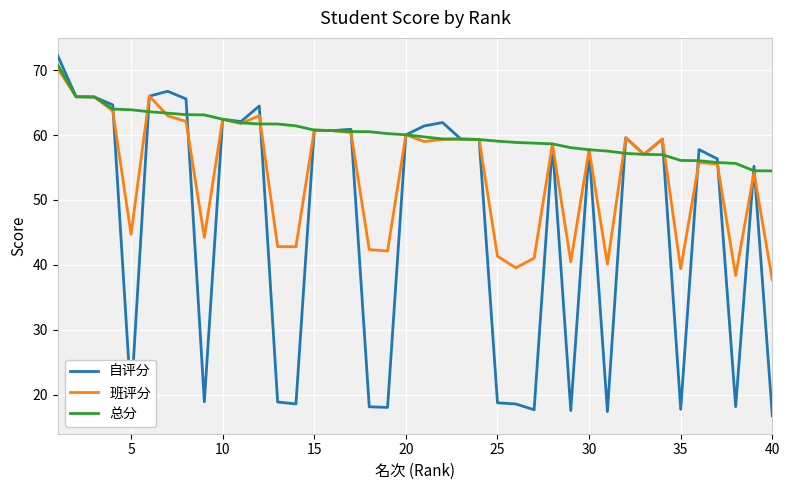

True or false: 班评分 has more than 0 interior local peaks.

True